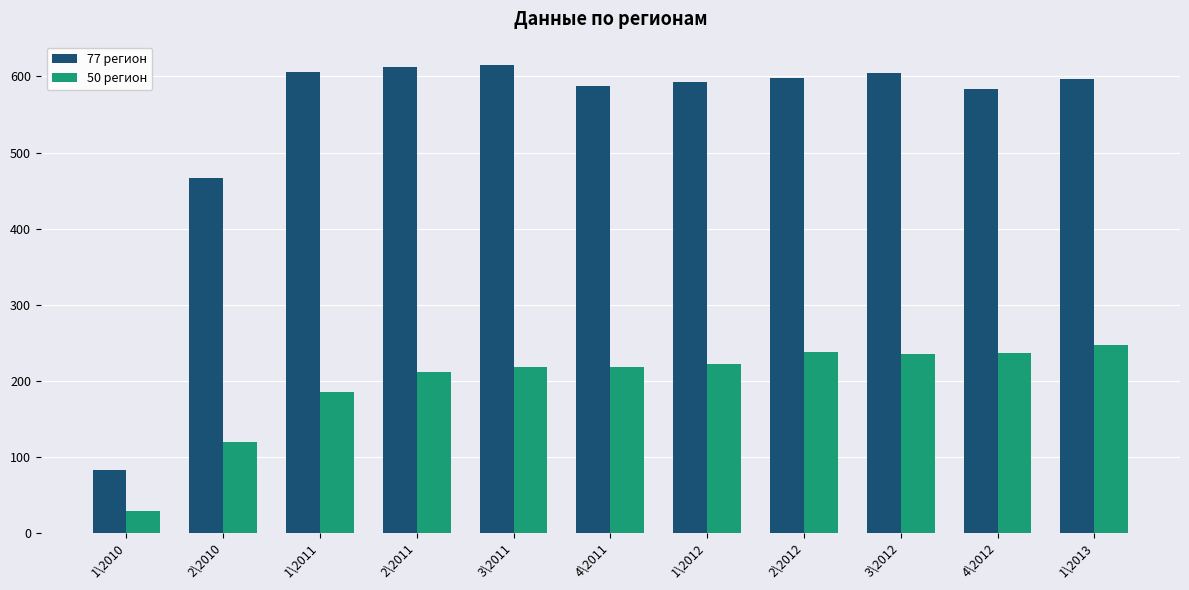

Is the value of 50 регион at 4\2011 greater than the value of 77 регион at 4\2012?

No